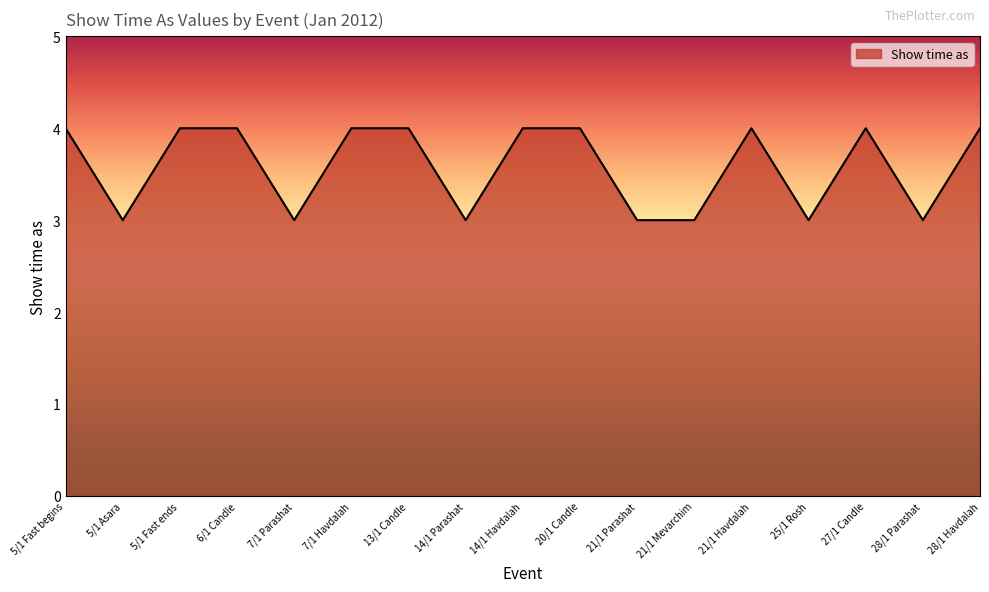

Read the value at 21/1 Havdalah.

4